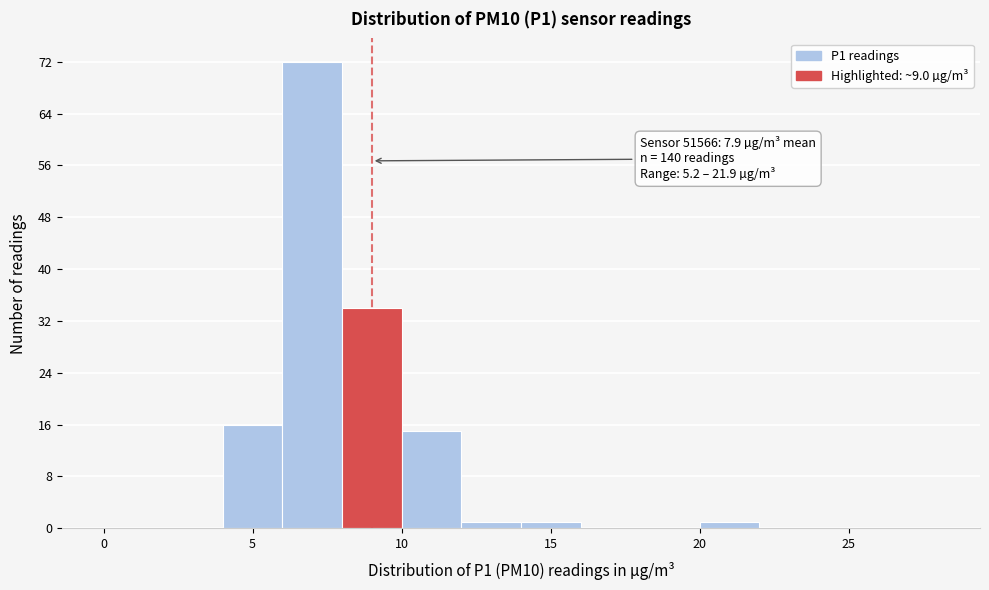

Over which range of the x-axis is the bar tallest?

6 to 8